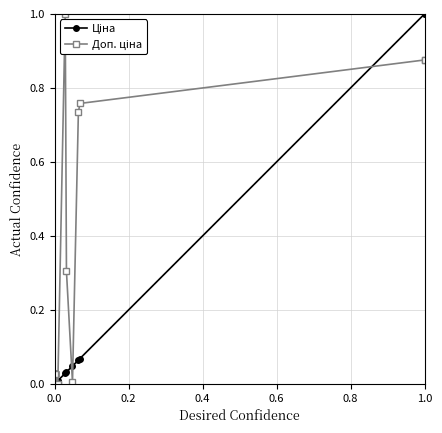

What is the difference between the second highest and second lowest values in the Доп. ціна series?

0.9